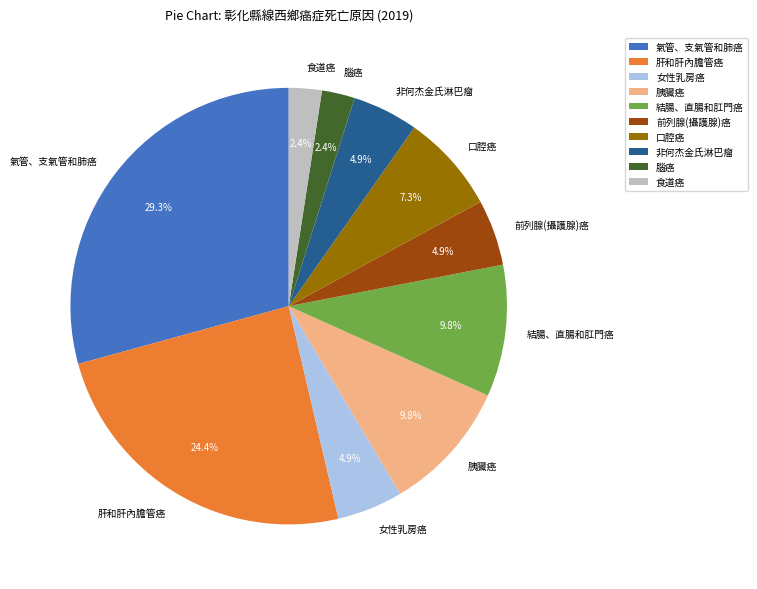

True or false: 非何杰金氏淋巴瘤 accounts for 5% of the total.

True